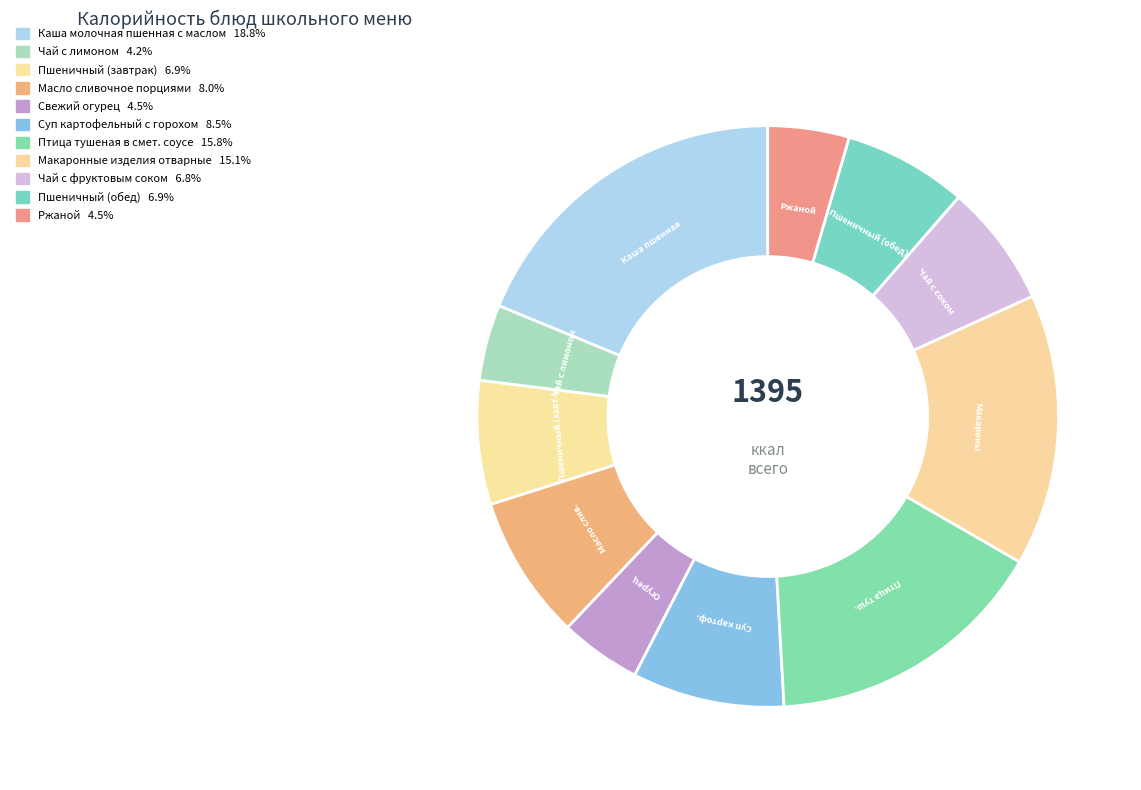

What percentage is the Свежий огурец slice, to the nearest percent?

5%